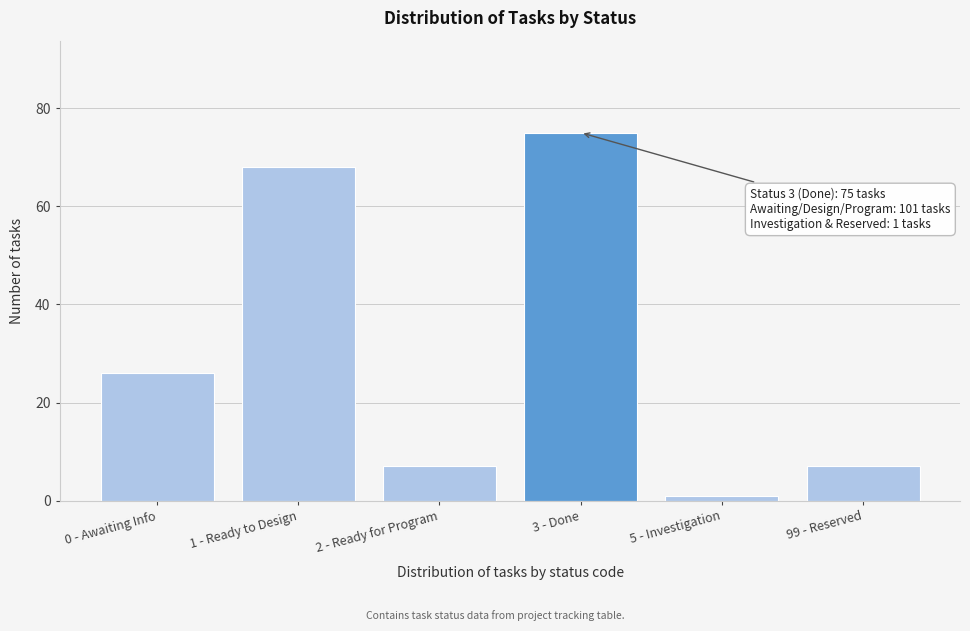

Reading left to right, transcribe all the data shown in this chart.

0 - Awaiting Info=26	1 - Ready to Design=68	2 - Ready for Program=7	3 - Done=75	5 - Investigation=1	99 - Reserved=7